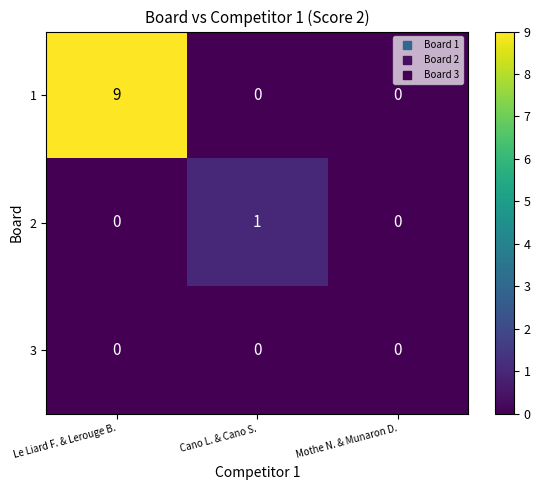

Reading left to right, transcribe all the data shown in this chart.

1: Le Liard F. & Lerouge B.=9	Cano L. & Cano S.=0	Mothe N. & Munaron D.=0
2: Le Liard F. & Lerouge B.=0	Cano L. & Cano S.=1	Mothe N. & Munaron D.=0
3: Le Liard F. & Lerouge B.=0	Cano L. & Cano S.=0	Mothe N. & Munaron D.=0